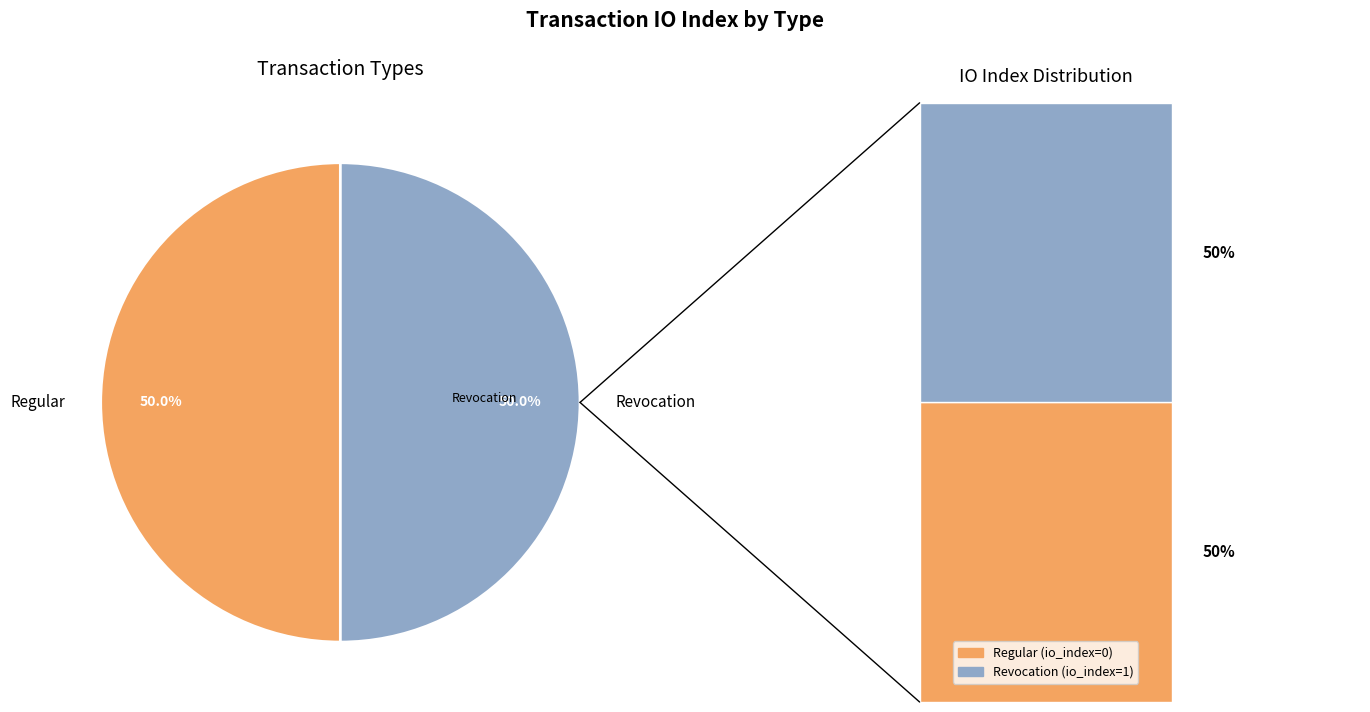

What is the ratio of the value at Revocation to the value at Regular?

1.0